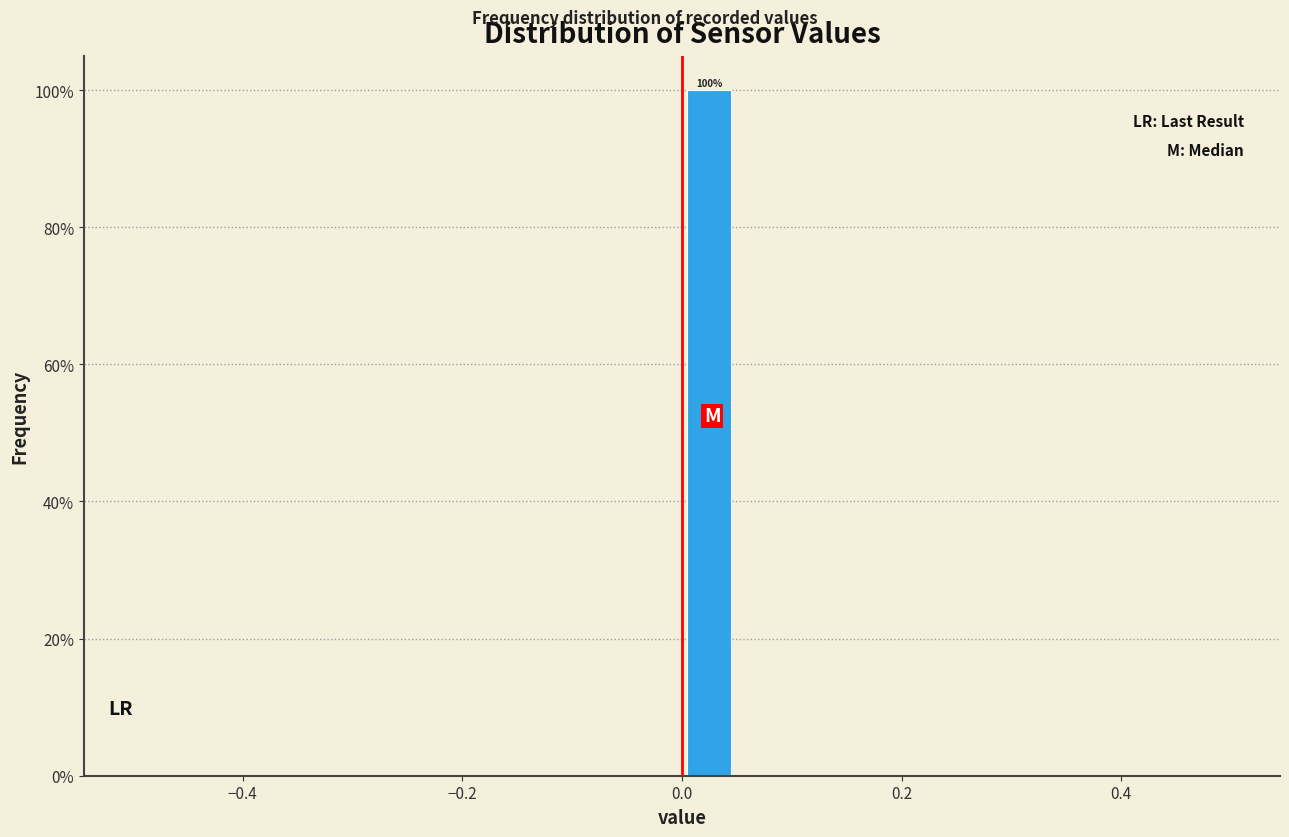

Around what value on the x-axis is the tallest bar? Give the approximate position of its centre, as read against the axis.

0.02